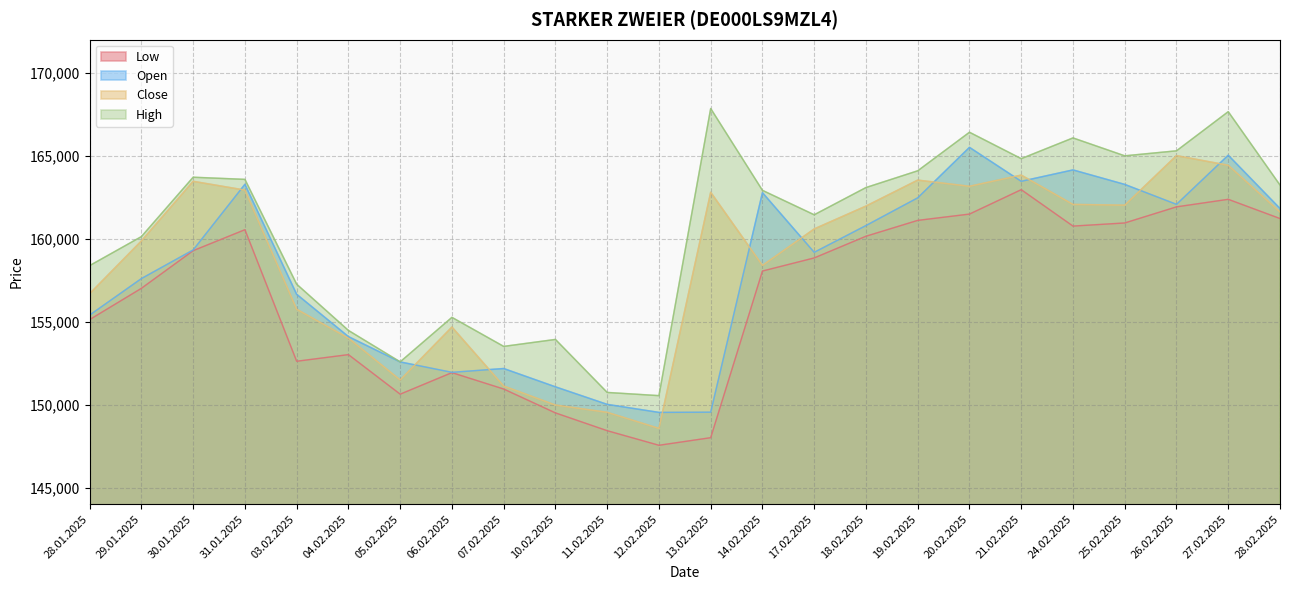

Which series has the largest total across all categories?

High